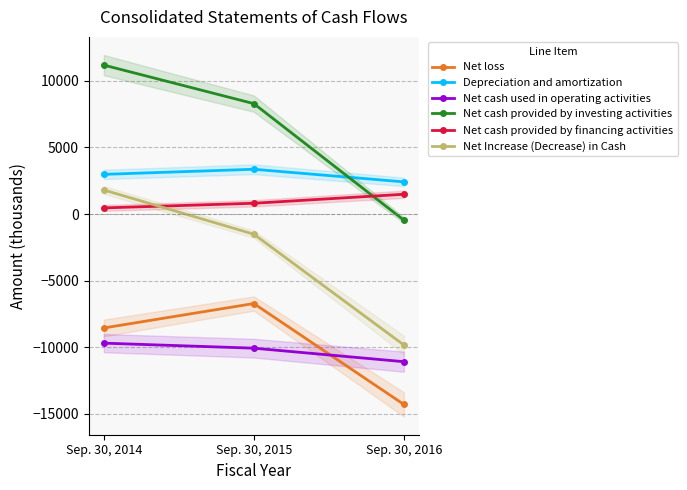

How many lines are shown in the chart?

6